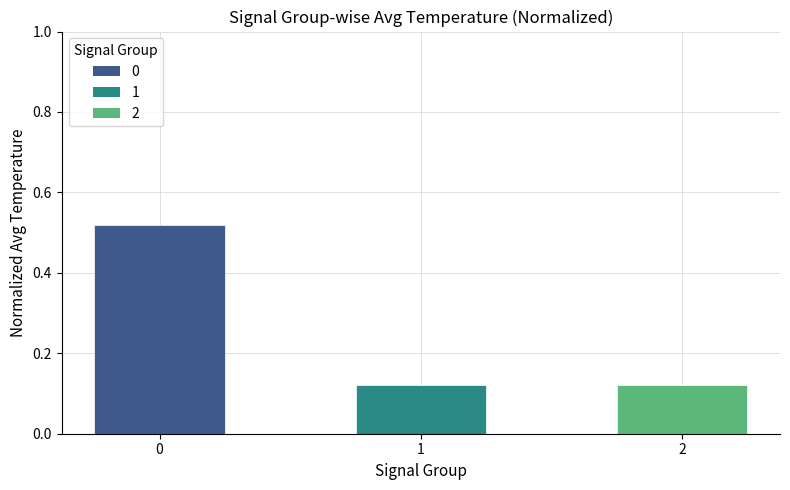

What is the average value?

0.3